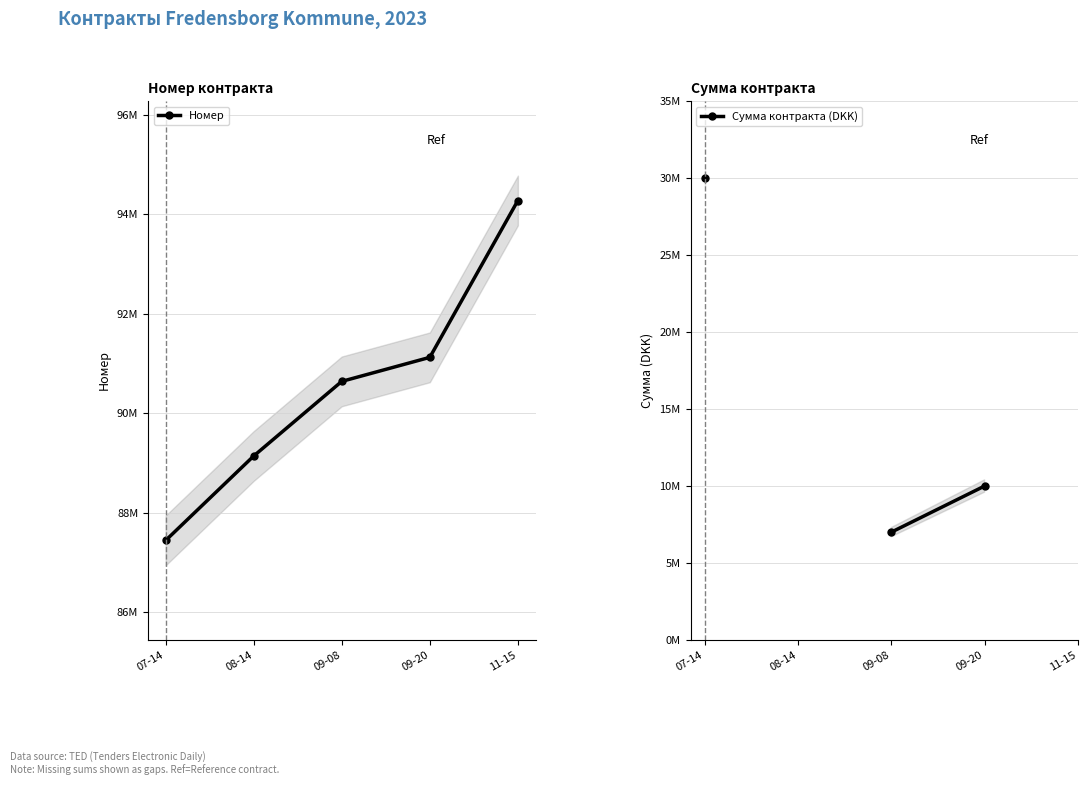

Which series changed the most between 08-14 and 09-08?

Номер